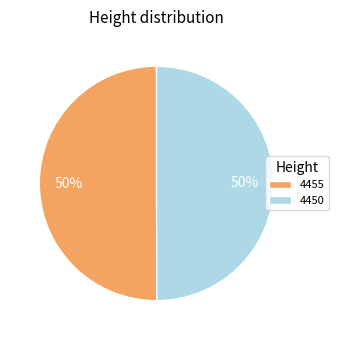

To the nearest percent, what portion does 4455 represent?

50%